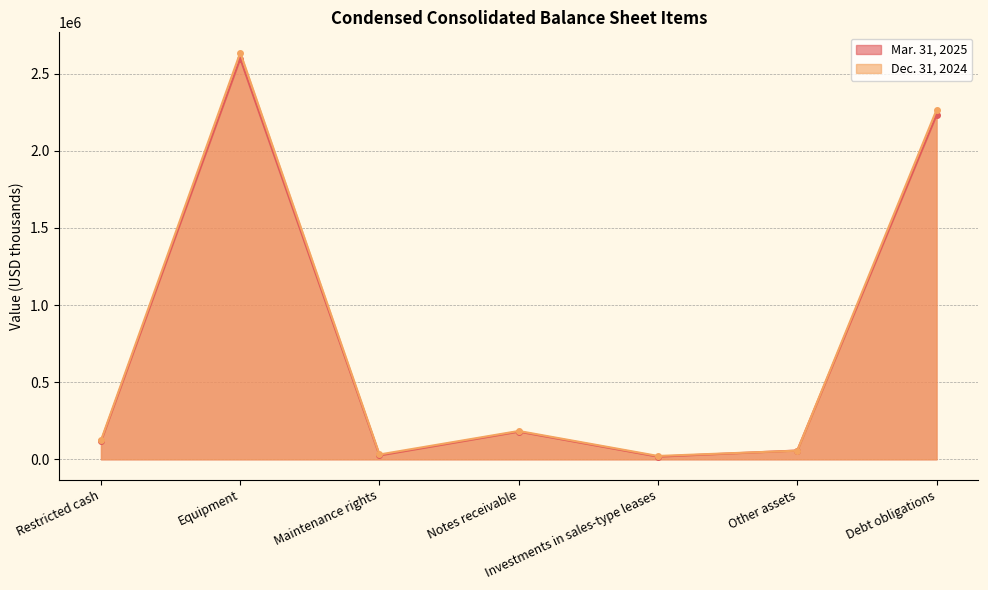

True or false: Dec. 31, 2024 has more than 0 points higher than both neighbors.

True